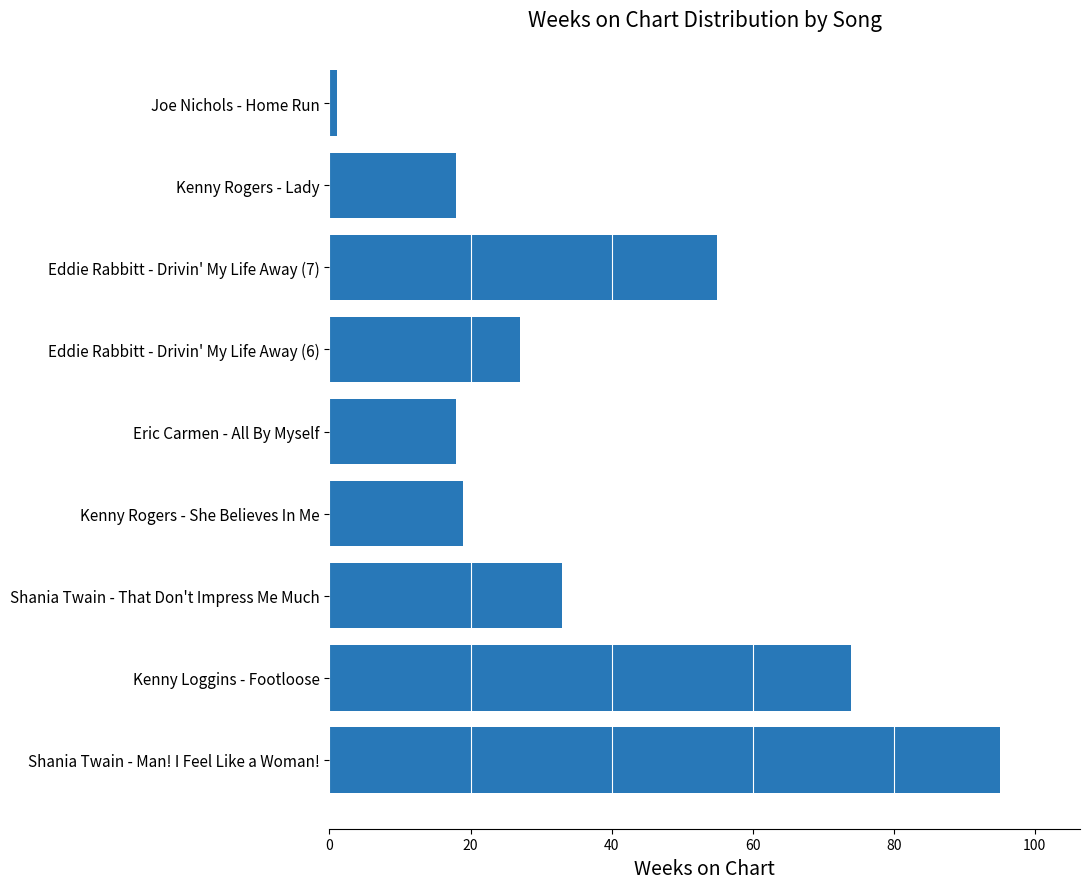

What is the smallest value displayed?

1